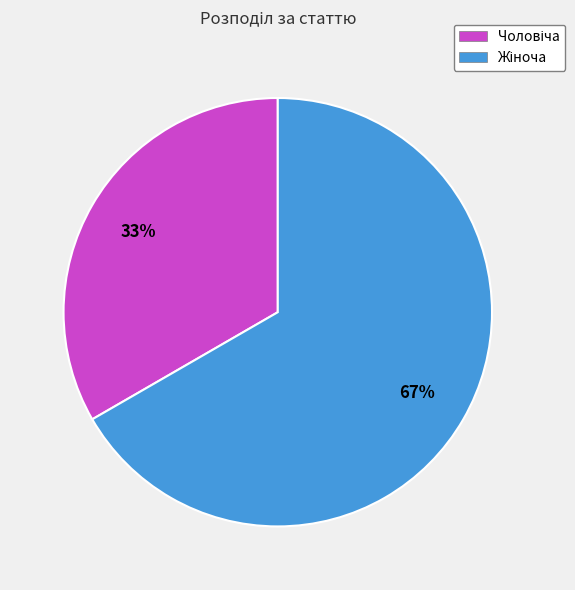

How many slices are in this pie chart?

2